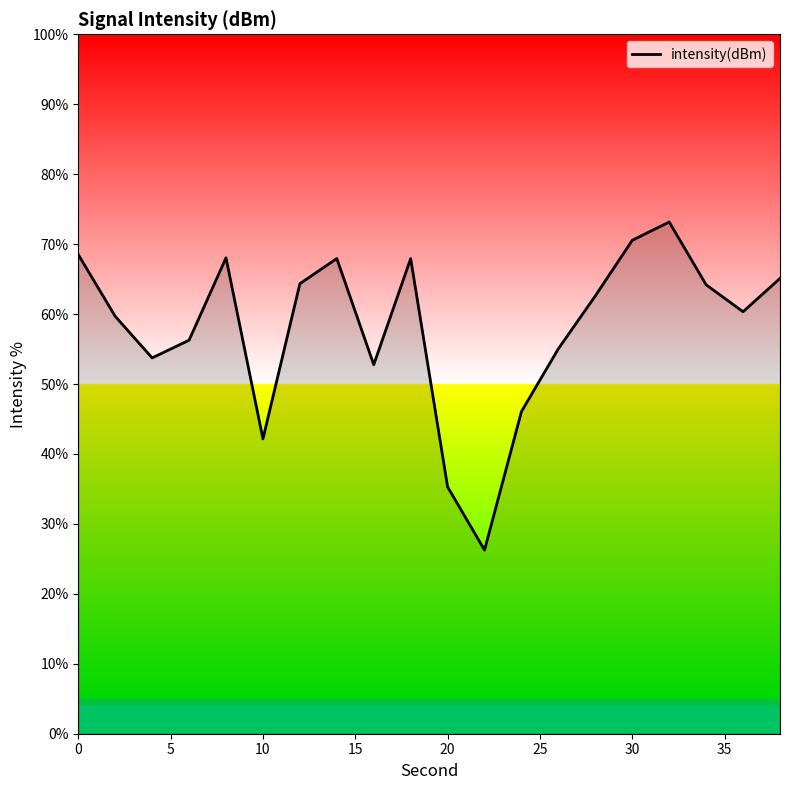

What is the maximum value shown in the chart?

73.2